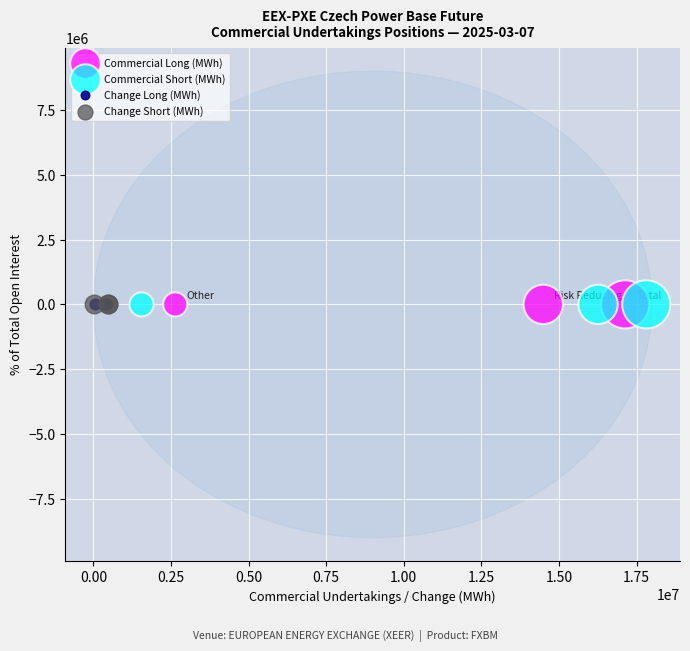

What are all the series names shown in the legend?

Commercial Long (MWh), Commercial Short (MWh), Change Long (MWh), Change Short (MWh)